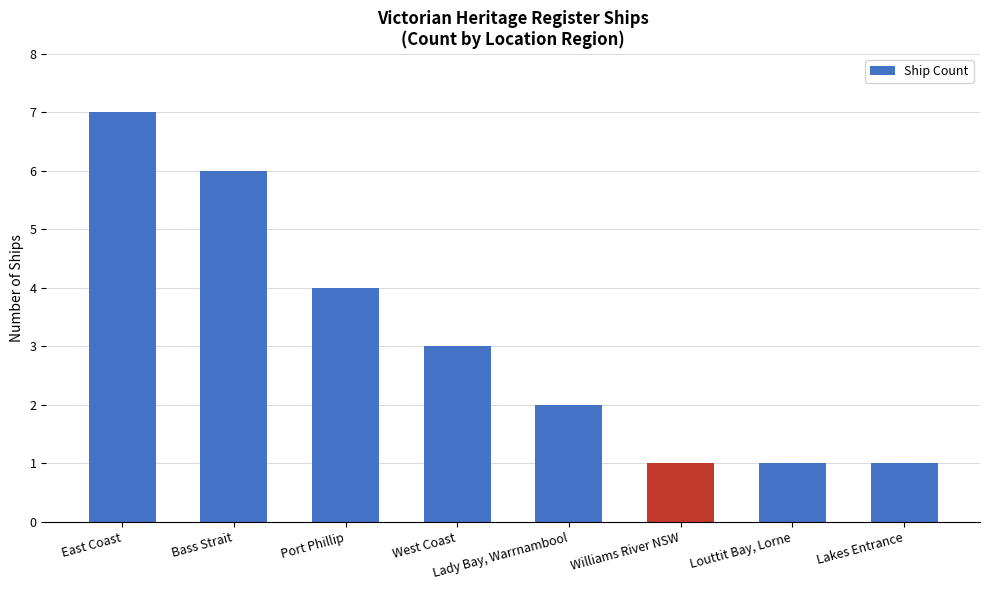

True or false: the data shows 6 at Bass Strait.

True